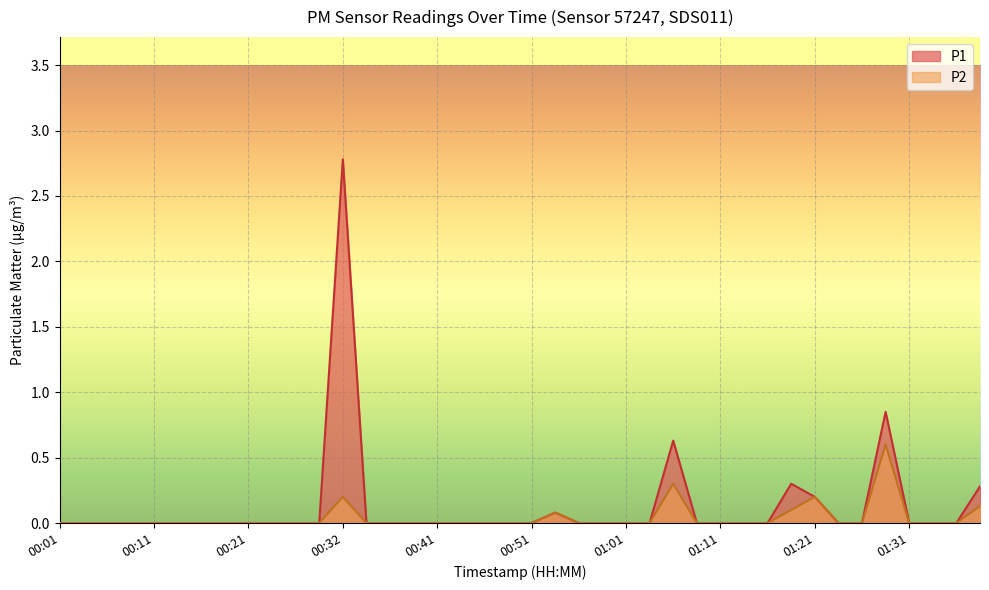

True or false: P1 has a value of 0.0 at 00:44.

True